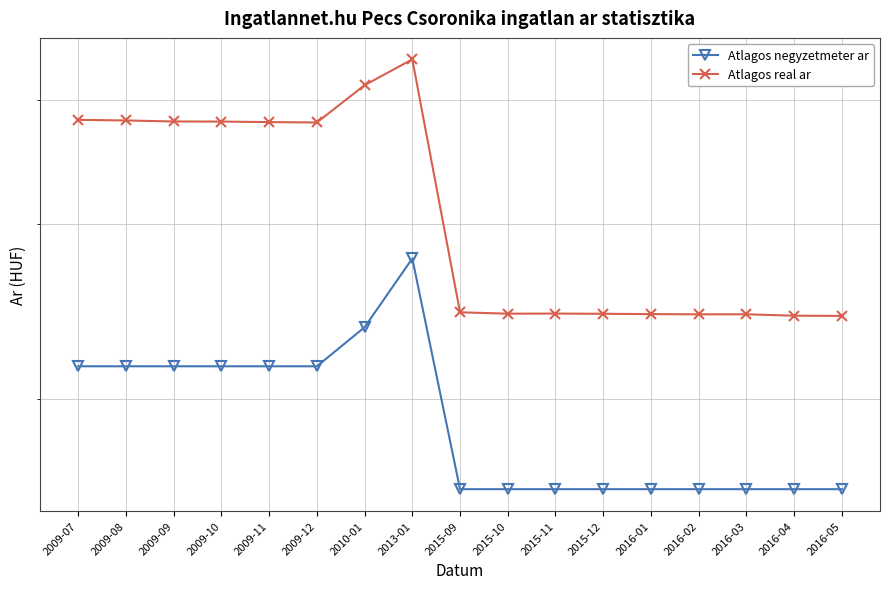

What is the label of the 17th point from the right?

2009-07